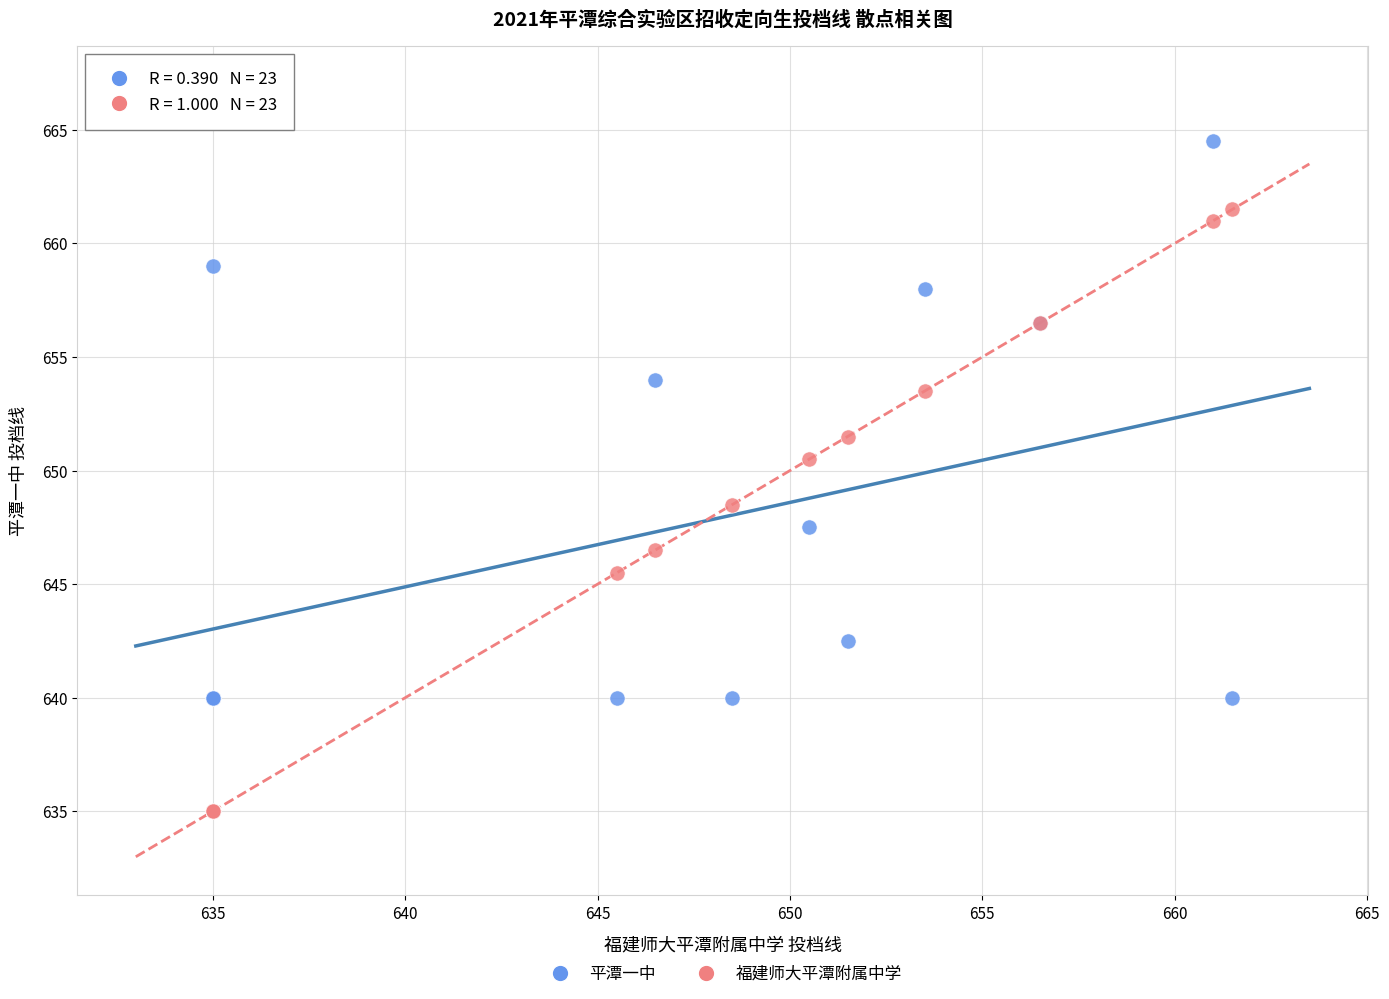

What are all the series names shown in the legend?

平潭一中, 福建师大平潭附属中学